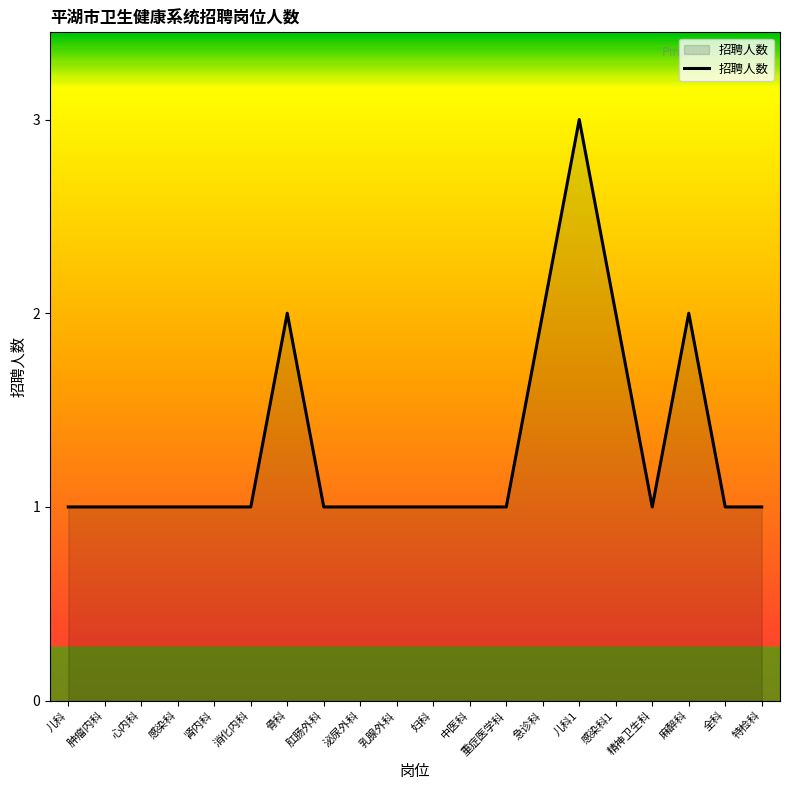

What is the ratio of the value at 消化内科 to the value at 麻醉科?

0.5